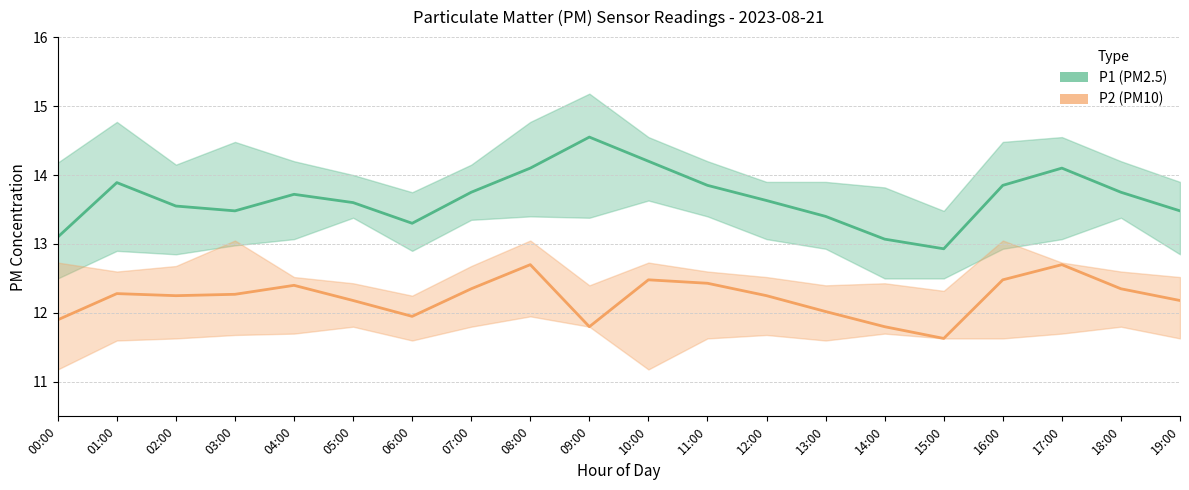

Reading left to right, list all the values displayed in this chart.

P1: 13.1	13.9	13.6	13.5	13.7	13.6	13.3	13.8	14.1	14.6	14.2	13.8	13.6	13.4	13.1	12.9	13.8	14.1	13.8	13.5
P2: 11.9	12.3	12.2	12.3	12.4	12.2	11.9	12.3	12.7	11.8	12.5	12.4	12.2	12.0	11.8	11.6	12.5	12.7	12.3	12.2